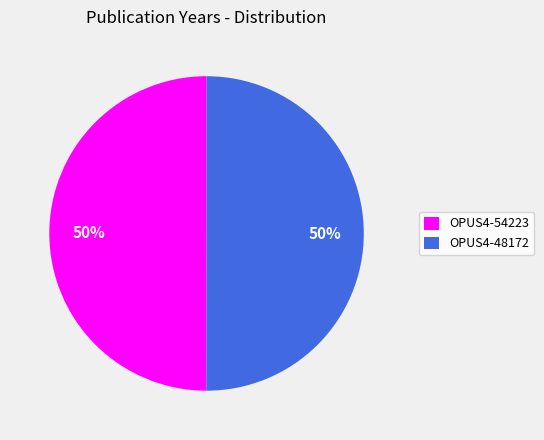

How many slices are in this pie chart?

2